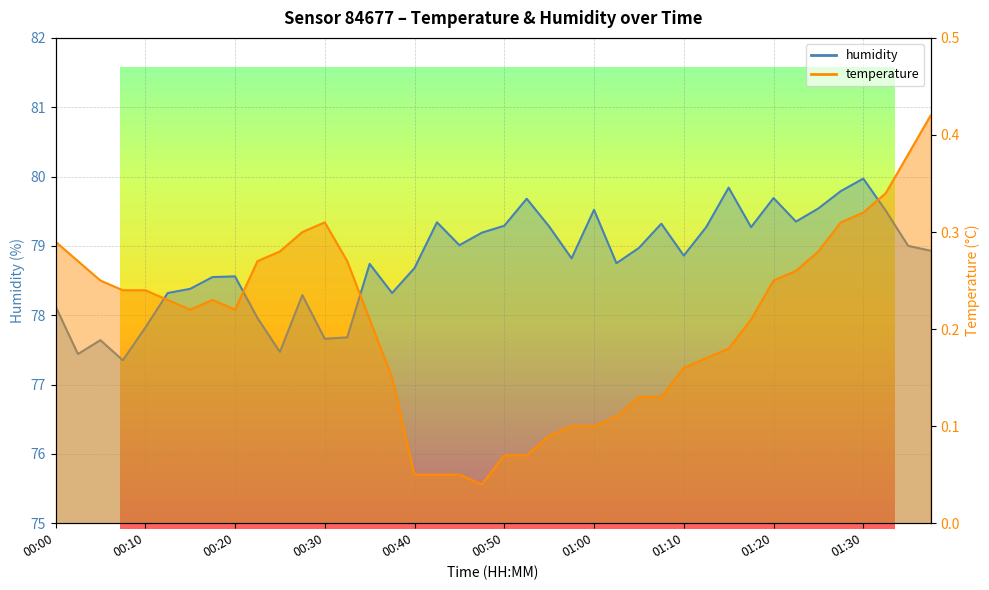

The value of humidity at 01:37 is 125.9. True or false?

False